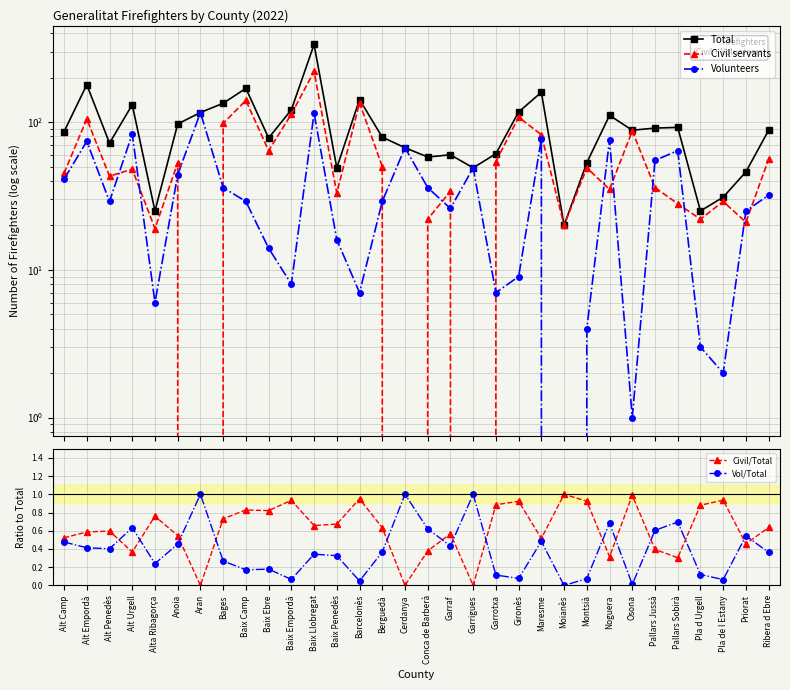

Reading left to right, what are all the values shown in this chart?

Total: Alt Camp=86.0	Alt Empordà=179.0	Alt Penedès=72.0	Alt Urgell=131.0	Alta Ribagorça=25.0	Anoia=97.0	Aran=116.0	Bages=134.0	Baix Camp=169.0	Baix Ebre=78.0	Baix Empordà=121.0	Baix Llobregat=335.0	Baix Penedès=49.0	Barcelonès=142.0	Berguedà=79.0	Cerdanya=67.0	Conca de Barberà=58.0	Garraf=60.0	Garrigues=49.0	Garrotxa=61.0	Gironès=117.0	Maresme=159.0	Moianès=20.0	Montsià=53.0	Noguera=111.0	Osona=88.0	Pallars Jussà=91.0	Pallars Sobirà=92.0	Pla d Urgell=25.0	Pla de l Estany=31.0	Priorat=46.0	Ribera d Ebre=88.0
Civil servants: Alt Camp=45.0	Alt Empordà=105.0	Alt Penedès=43.0	Alt Urgell=48.0	Alta Ribagorça=19.0	Anoia=53.0	Aran=0.0	Bages=98.0	Baix Camp=140.0	Baix Ebre=64.0	Baix Empordà=113.0	Baix Llobregat=220.0	Baix Penedès=33.0	Barcelonès=135.0	Berguedà=50.0	Cerdanya=0.0	Conca de Barberà=22.0	Garraf=34.0	Garrigues=0.0	Garrotxa=54.0	Gironès=108.0	Maresme=82.0	Moianès=20.0	Montsià=49.0	Noguera=35.0	Osona=87.0	Pallars Jussà=36.0	Pallars Sobirà=28.0	Pla d Urgell=22.0	Pla de l Estany=29.0	Priorat=21.0	Ribera d Ebre=56.0
Volunteers: Alt Camp=41.0	Alt Empordà=74.0	Alt Penedès=29.0	Alt Urgell=83.0	Alta Ribagorça=6.0	Anoia=44.0	Aran=116.0	Bages=36.0	Baix Camp=29.0	Baix Ebre=14.0	Baix Empordà=8.0	Baix Llobregat=115.0	Baix Penedès=16.0	Barcelonès=7.0	Berguedà=29.0	Cerdanya=67.0	Conca de Barberà=36.0	Garraf=26.0	Garrigues=49.0	Garrotxa=7.0	Gironès=9.0	Maresme=77.0	Moianès=0.0	Montsià=4.0	Noguera=76.0	Osona=1.0	Pallars Jussà=55.0	Pallars Sobirà=64.0	Pla d Urgell=3.0	Pla de l Estany=2.0	Priorat=25.0	Ribera d Ebre=32.0
Civil/Total: Alt Camp=0.5	Alt Empordà=0.6	Alt Penedès=0.6	Alt Urgell=0.4	Alta Ribagorça=0.8	Anoia=0.5	Aran=0.0	Bages=0.7	Baix Camp=0.8	Baix Ebre=0.8	Baix Empordà=0.9	Baix Llobregat=0.7	Baix Penedès=0.7	Barcelonès=1.0	Berguedà=0.6	Cerdanya=0.0	Conca de Barberà=0.4	Garraf=0.6	Garrigues=0.0	Garrotxa=0.9	Gironès=0.9	Maresme=0.5	Moianès=1.0	Montsià=0.9	Noguera=0.3	Osona=1.0	Pallars Jussà=0.4	Pallars Sobirà=0.3	Pla d Urgell=0.9	Pla de l Estany=0.9	Priorat=0.5	Ribera d Ebre=0.6
Vol/Total: Alt Camp=0.5	Alt Empordà=0.4	Alt Penedès=0.4	Alt Urgell=0.6	Alta Ribagorça=0.2	Anoia=0.5	Aran=1.0	Bages=0.3	Baix Camp=0.2	Baix Ebre=0.2	Baix Empordà=0.1	Baix Llobregat=0.3	Baix Penedès=0.3	Barcelonès=0.0	Berguedà=0.4	Cerdanya=1.0	Conca de Barberà=0.6	Garraf=0.4	Garrigues=1.0	Garrotxa=0.1	Gironès=0.1	Maresme=0.5	Moianès=0.0	Montsià=0.1	Noguera=0.7	Osona=0.0	Pallars Jussà=0.6	Pallars Sobirà=0.7	Pla d Urgell=0.1	Pla de l Estany=0.1	Priorat=0.5	Ribera d Ebre=0.4